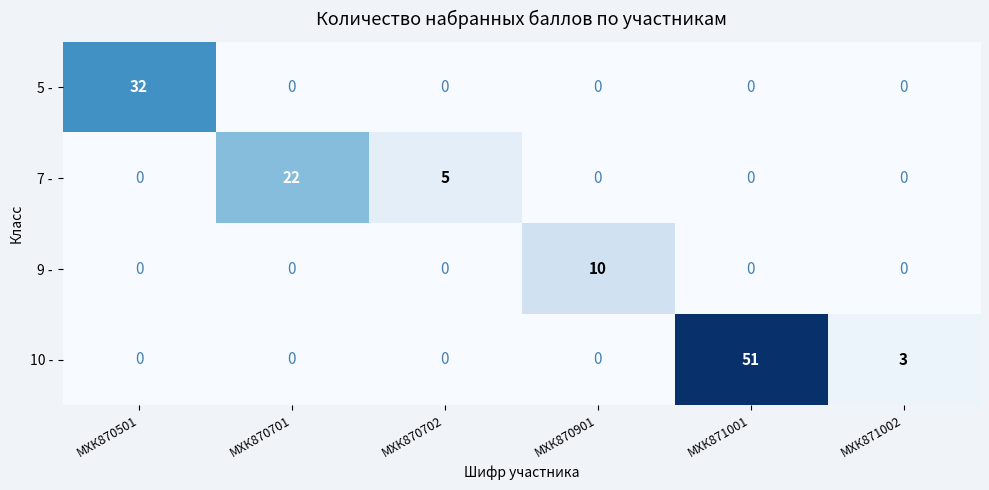

The 5 - series shows 0 at МХК871002. True or false?

True